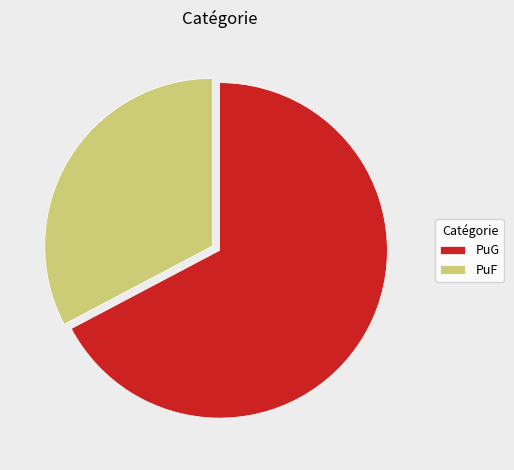

Is there any slice that represents more than half of the pie?

Yes